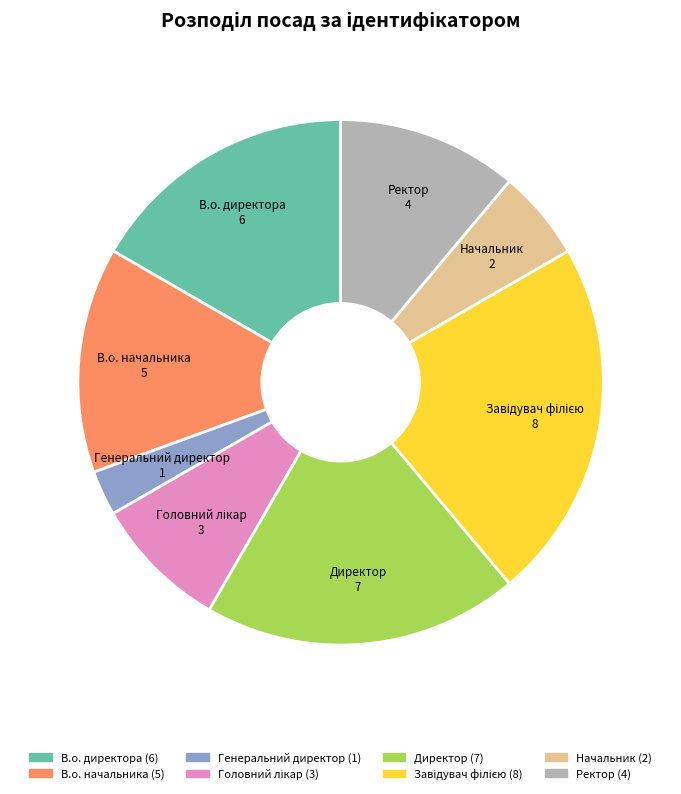

How many segments does this pie chart have?

8